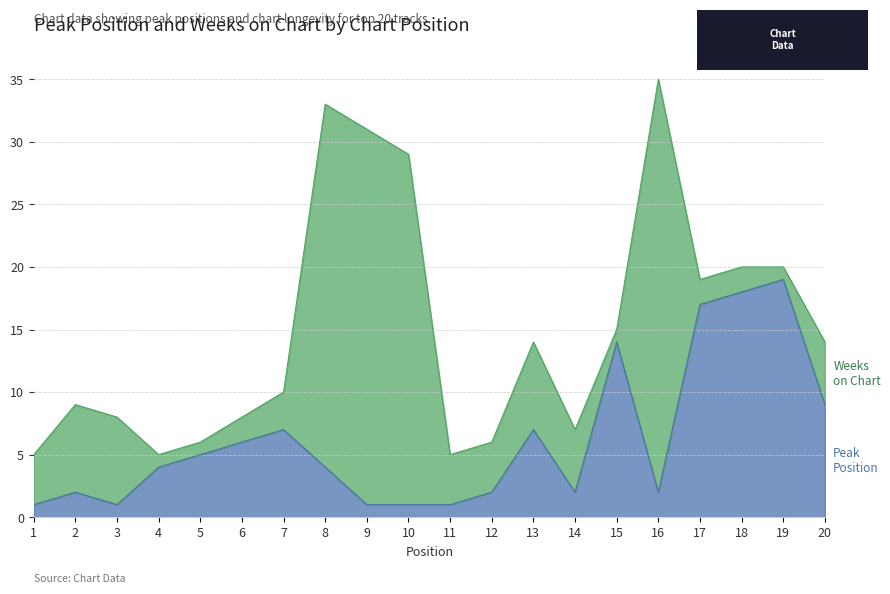

True or false: the data shows 7 at 7.

True